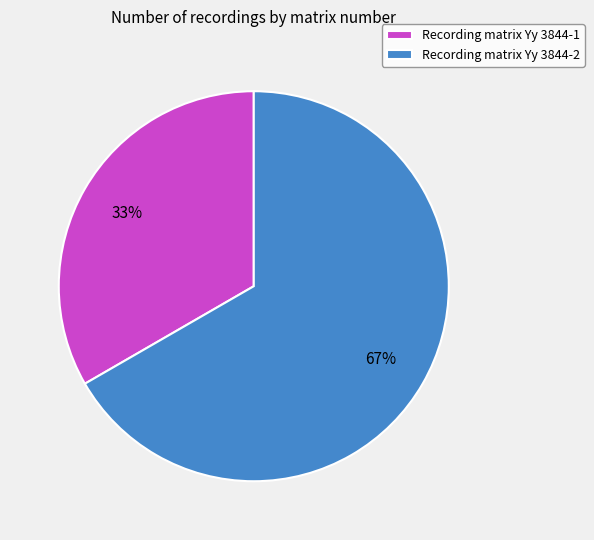

Approximately how many times larger is the value at Recording matrix Yy 3844-2 compared to Recording matrix Yy 3844-1?

2.0